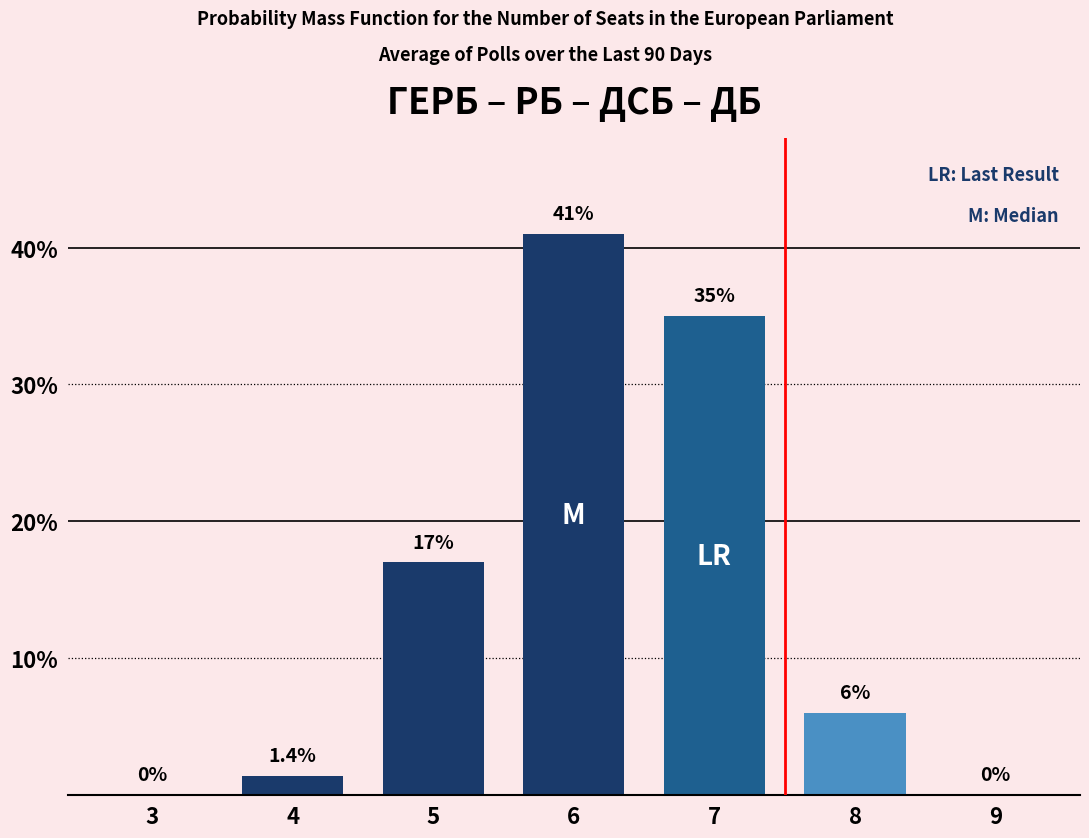

How many values are above zero?

5